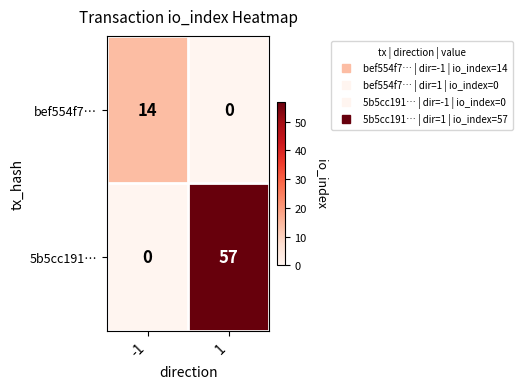

What is the total value across all series at 1?

57